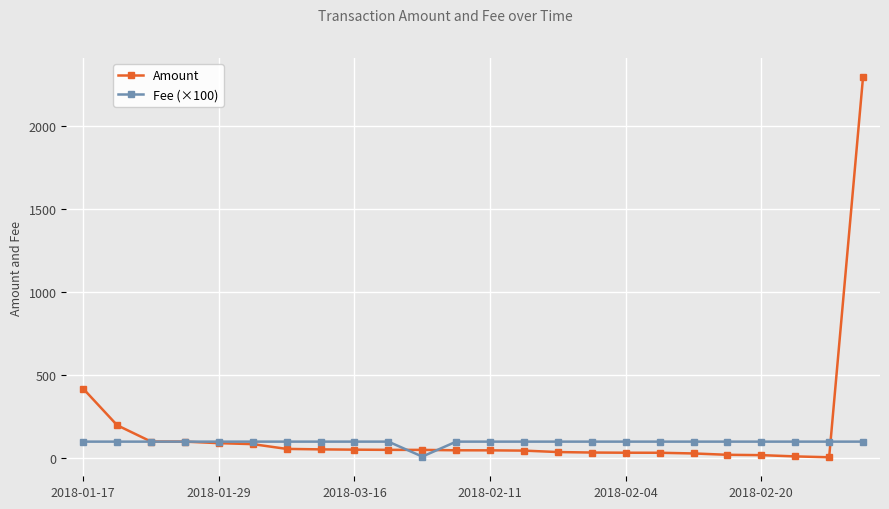

What is the maximum value shown in the chart?

2296.0